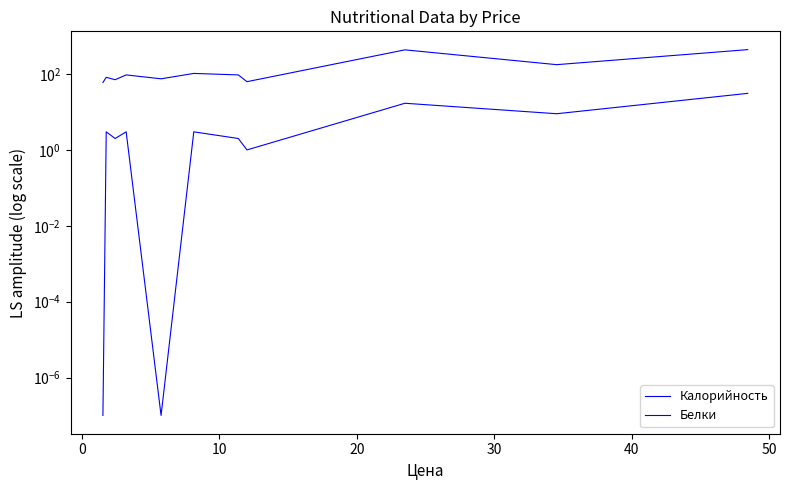

At how many categories does at least one series exceed 206?

2